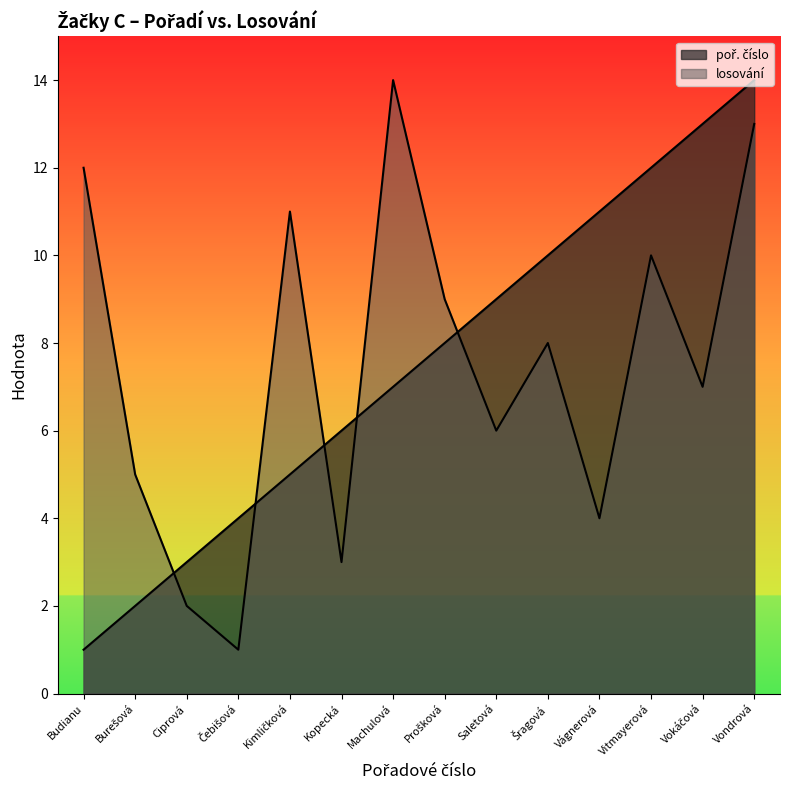

Which category has the lowest value in the poř. číslo series?

Budianu